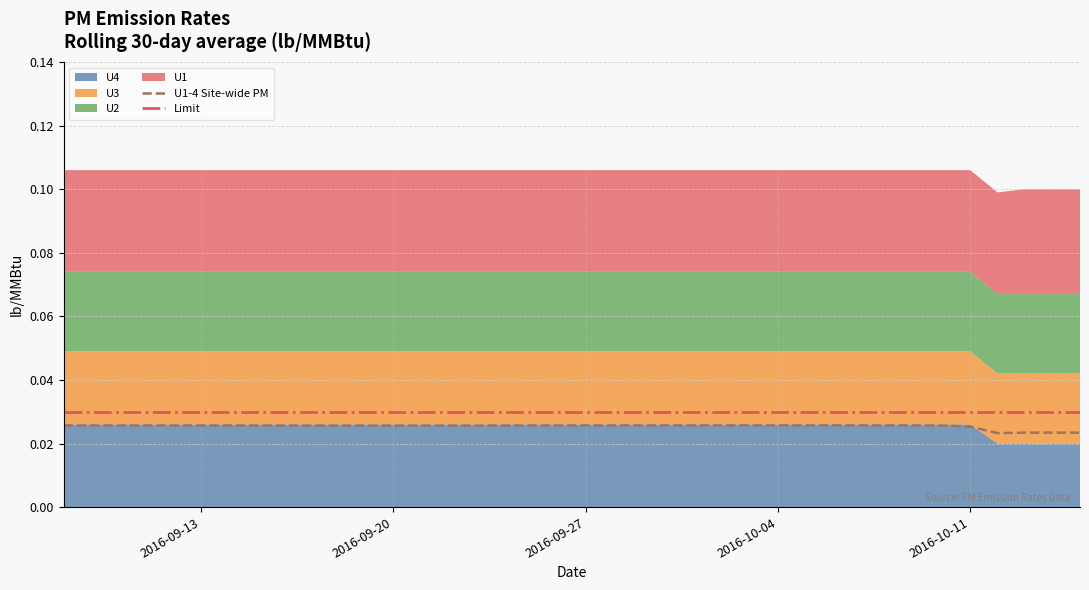

How many categories are shown in the chart?

38